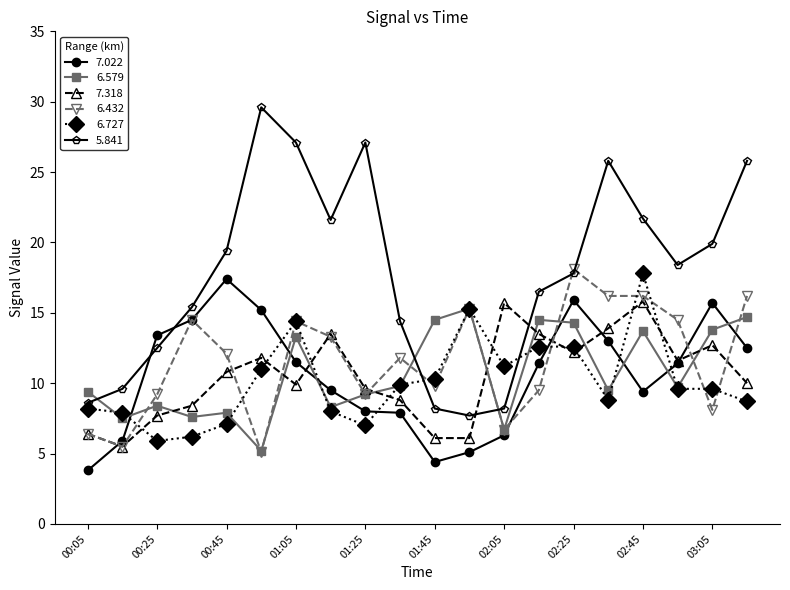

List the series in order of their peak value, lowest first.

6.579, 7.318, 7.022, 6.727, 6.432, 5.841